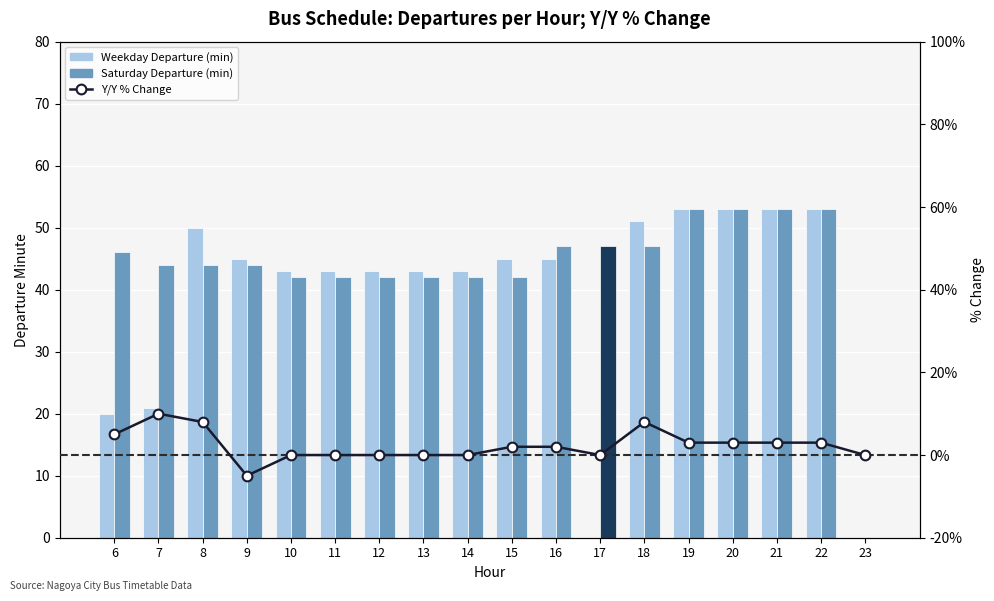

At 11, list the series in order from smallest to largest.

Y/Y % Change, Saturday Departures (min), Weekday Departures (min)